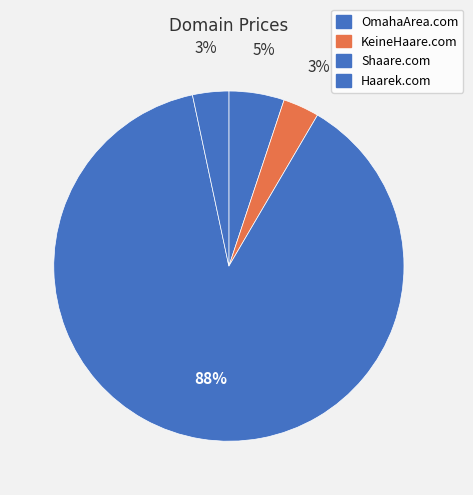

Between Shaare.com and Haarek.com, which is larger?

Shaare.com